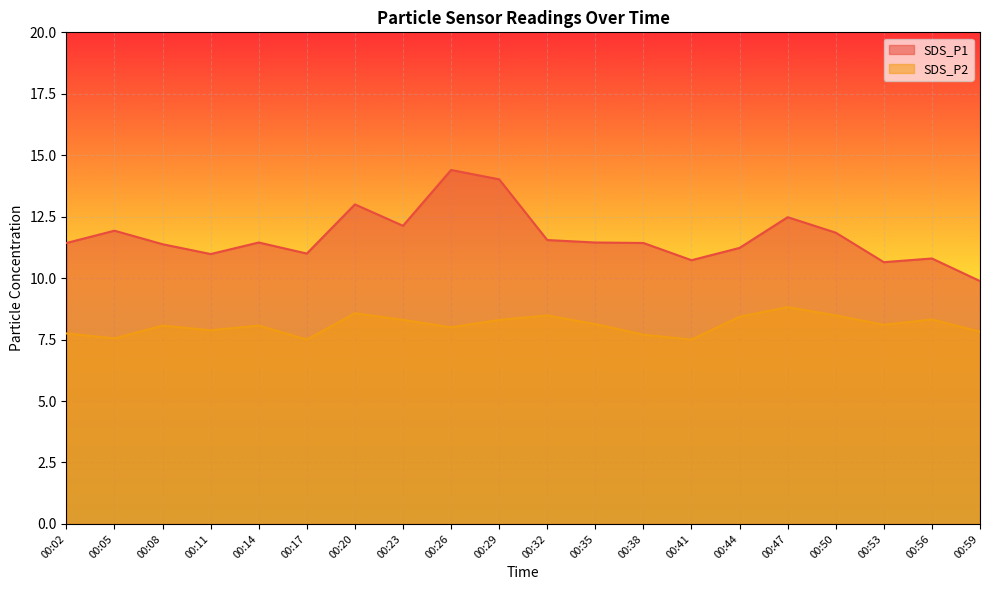

How many interior local peaks does the SDS_P1 series have?

6